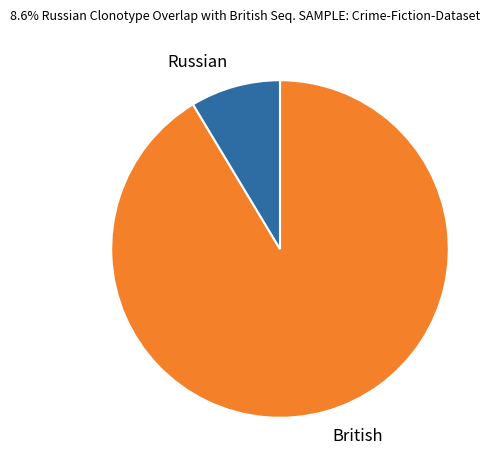

Is there a majority slice in this chart?

Yes